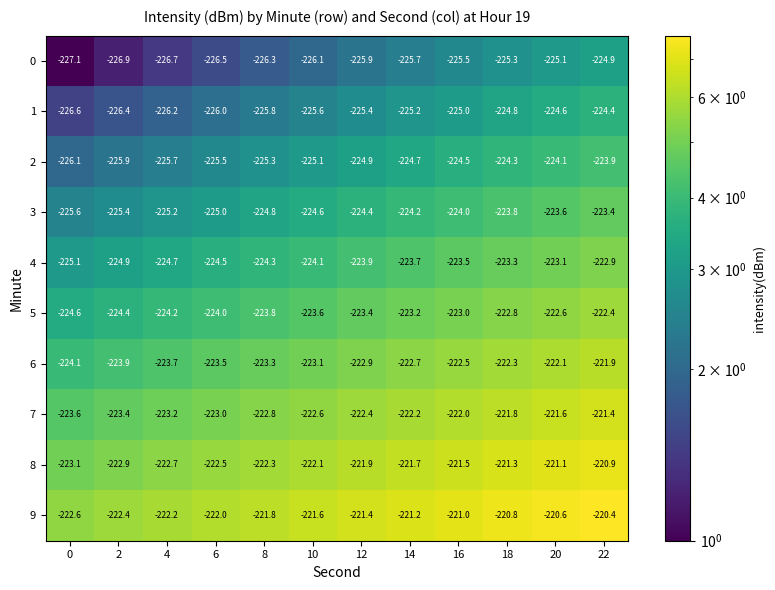

What is the difference between the highest and lowest values at 4?

4.5